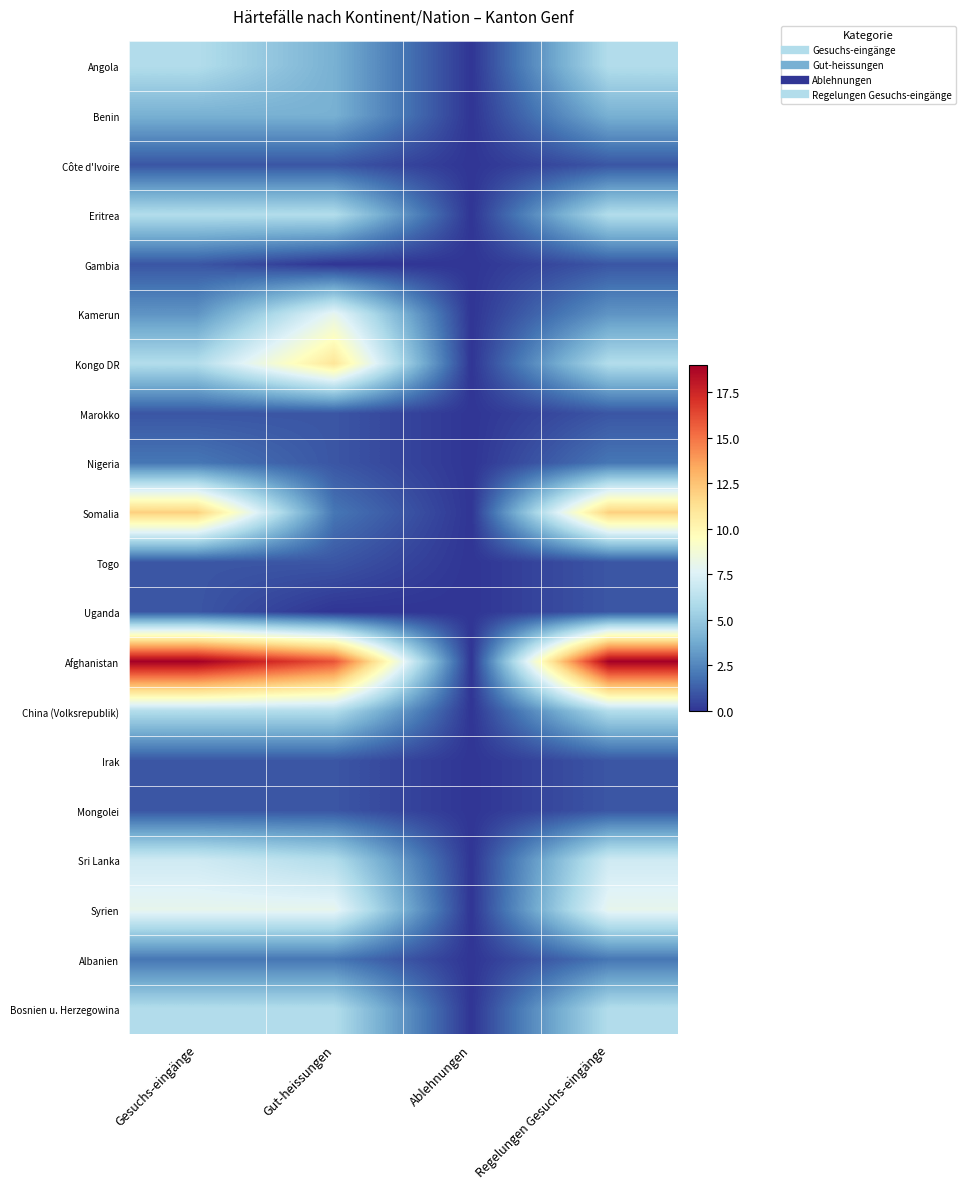

At how many categories does at least one series exceed 8?

3